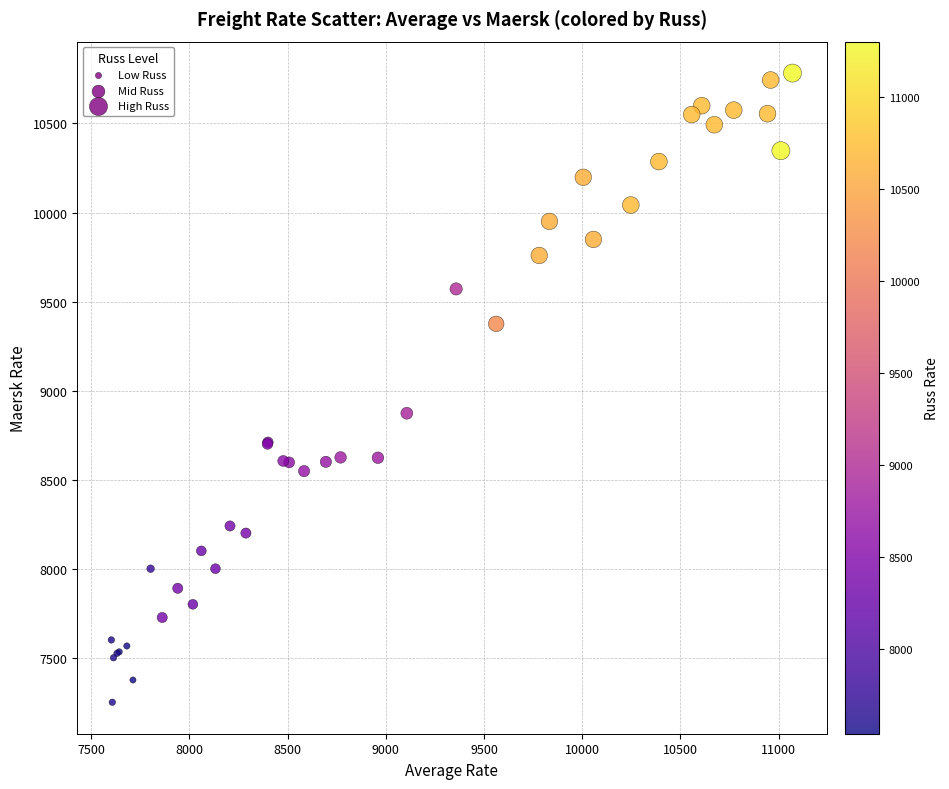

What Y value in the scatter plot is closest to 9016?

8873